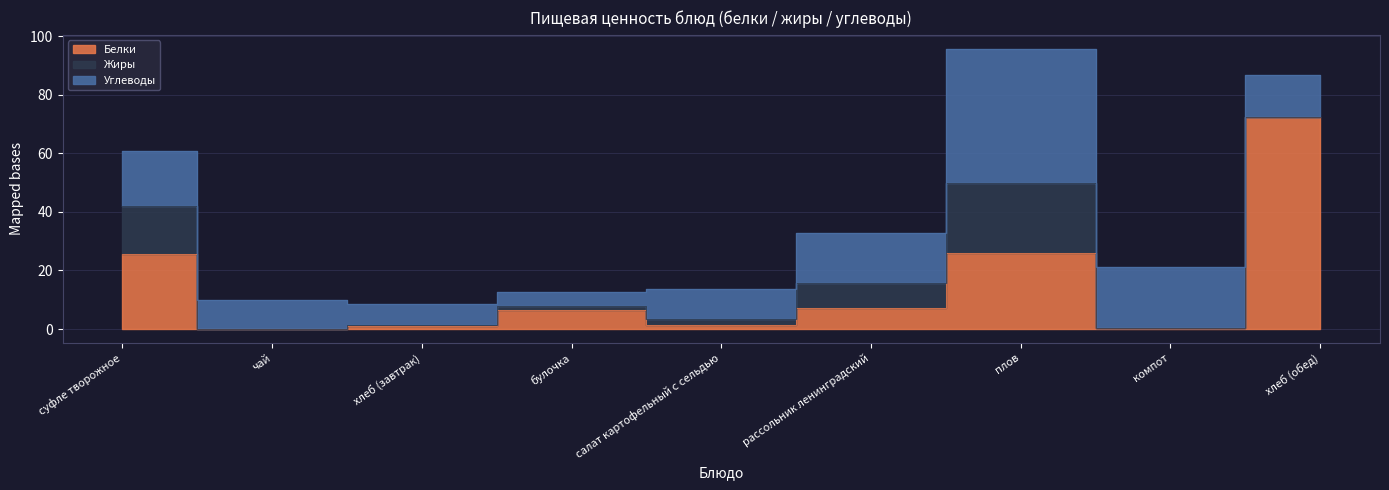

What is the difference between the maximum and minimum values in the Белки series?

72.4